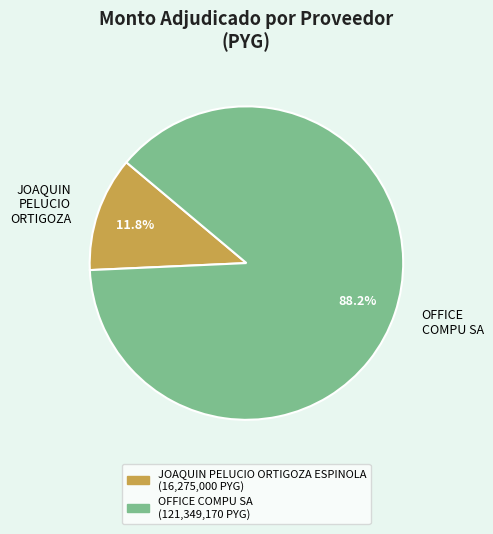

Count the number of slices in the pie.

2